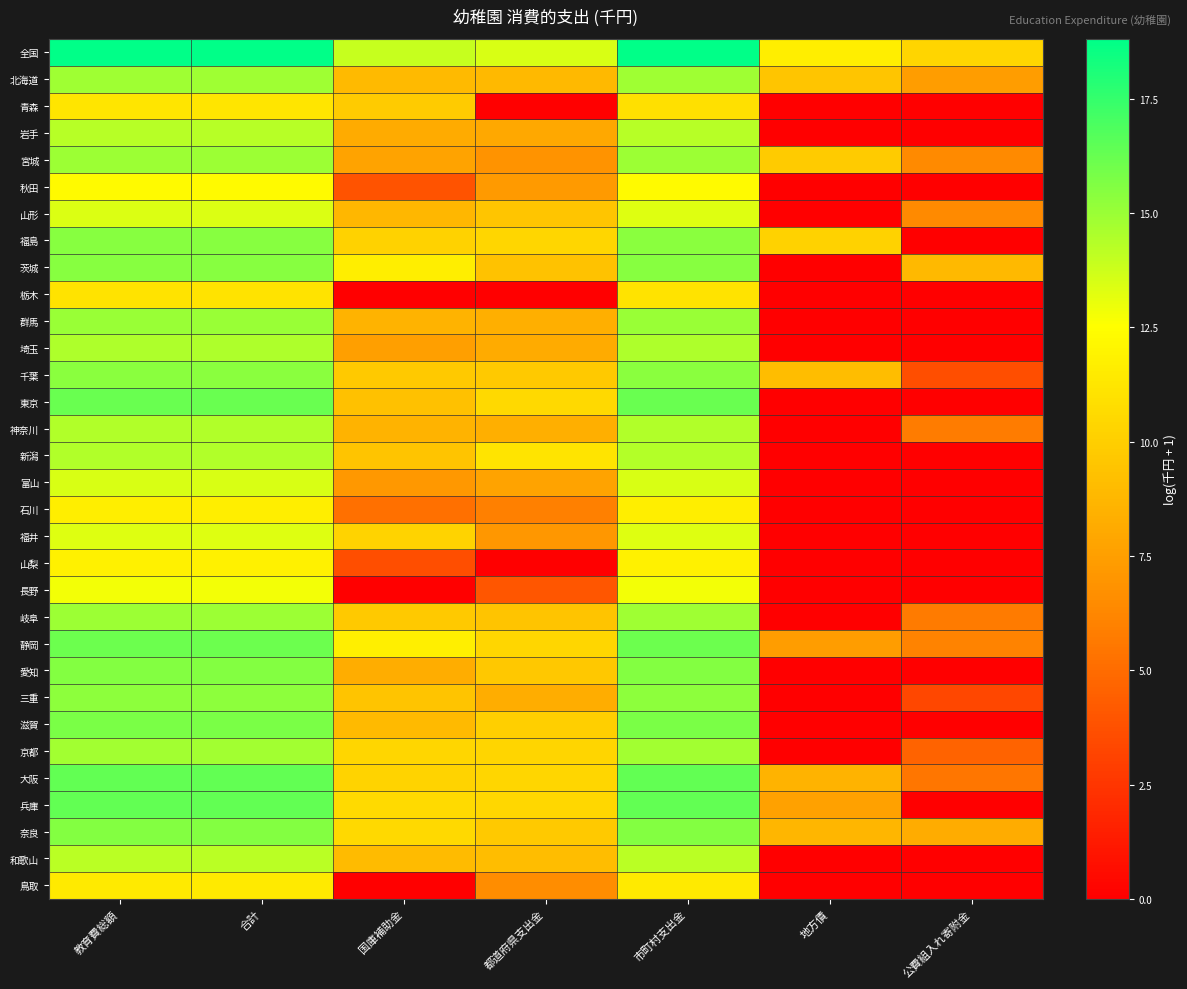

List the series in order of their peak value, lowest first.

栃木, 青森, 鳥取, 石川, 山梨, 秋田, 長野, 福井, 山形, 富山, 和歌山, 岩手, 新潟, 神奈川, 埼玉, 京都, 北海道, 岐阜, 宮城, 群馬, 三重, 千葉, 福島, 茨城, 奈良, 愛知, 滋賀, 静岡, 東京, 兵庫, 大阪, 全国